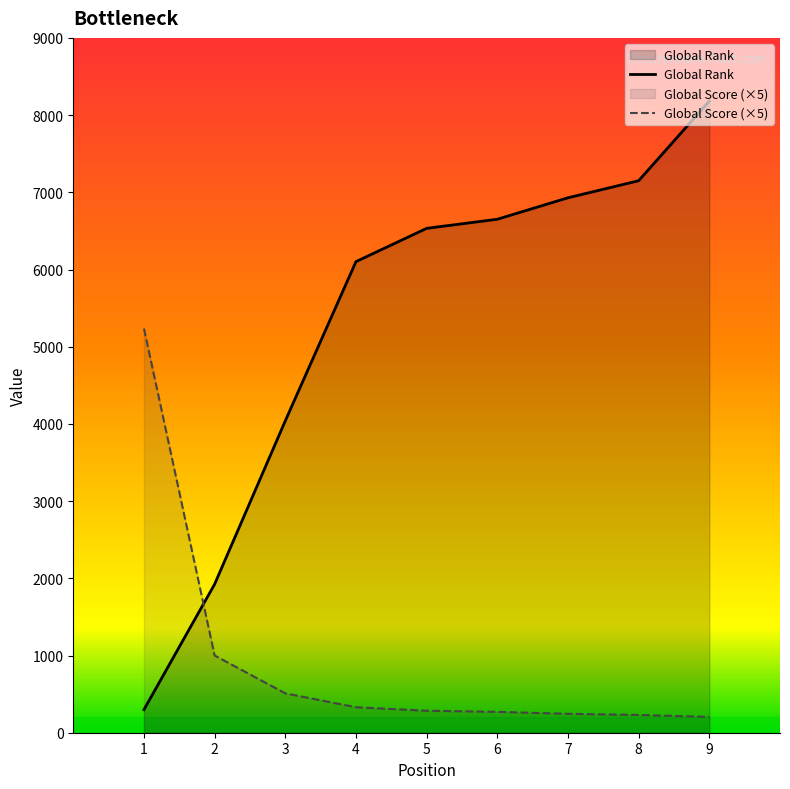

Is it true that Global Score equals 8891 at 1?

False